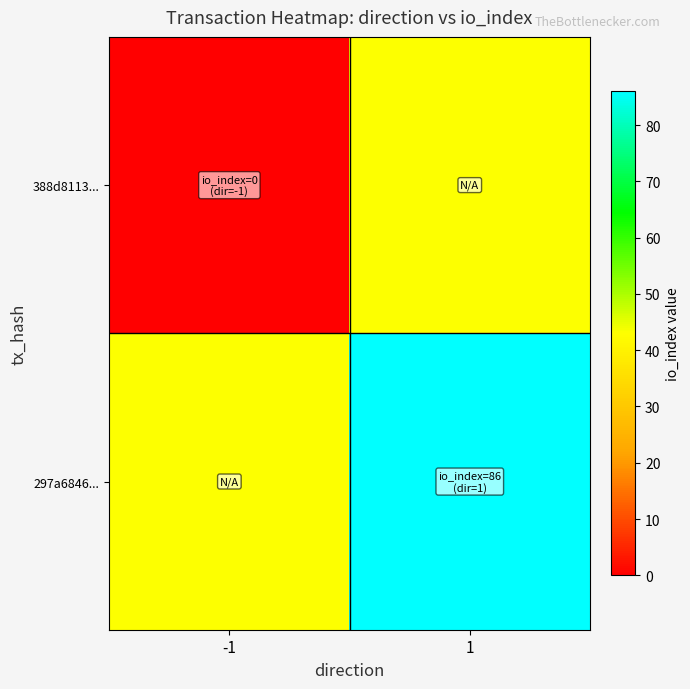

At how many categories does at least one series exceed 71?

1